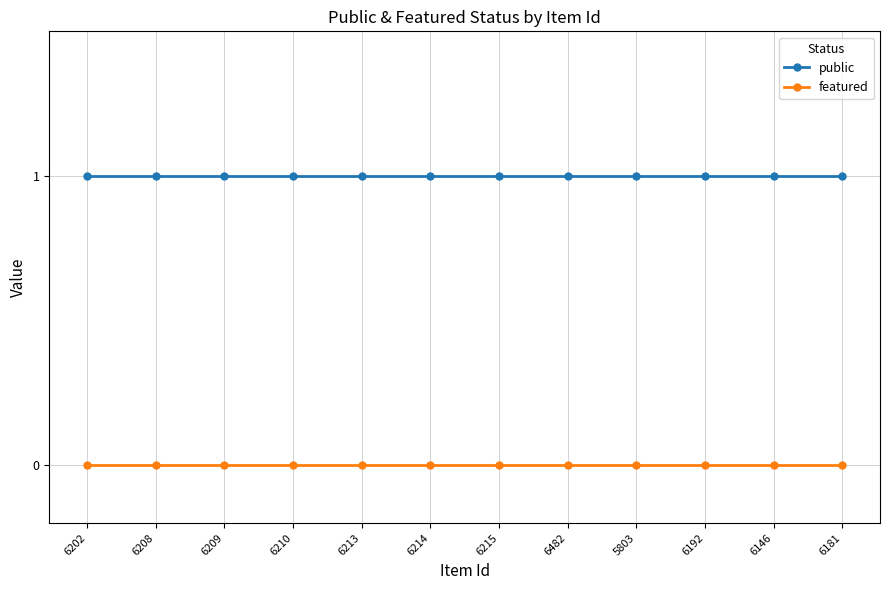

Reading left to right, extract all data points from this chart.

public: 1	1	1	1	1	1	1	1	1	1	1	1
featured: 0	0	0	0	0	0	0	0	0	0	0	0